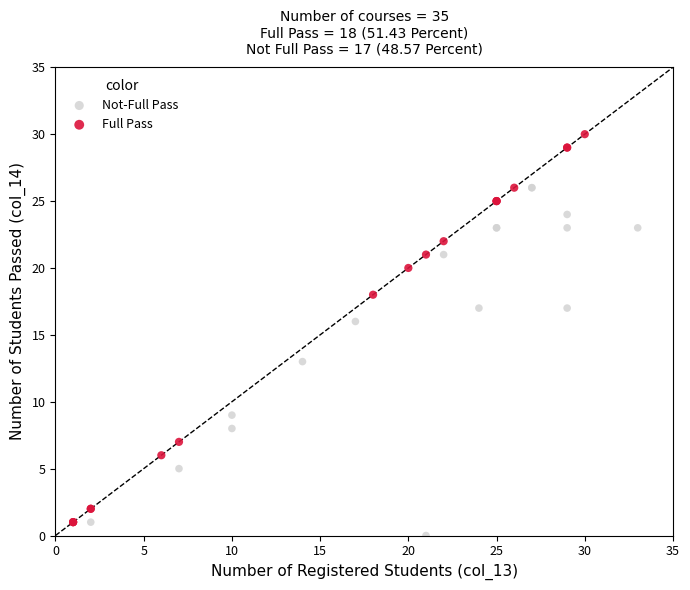

Which series reaches the minimum Y coordinate?

Not-Full Pass